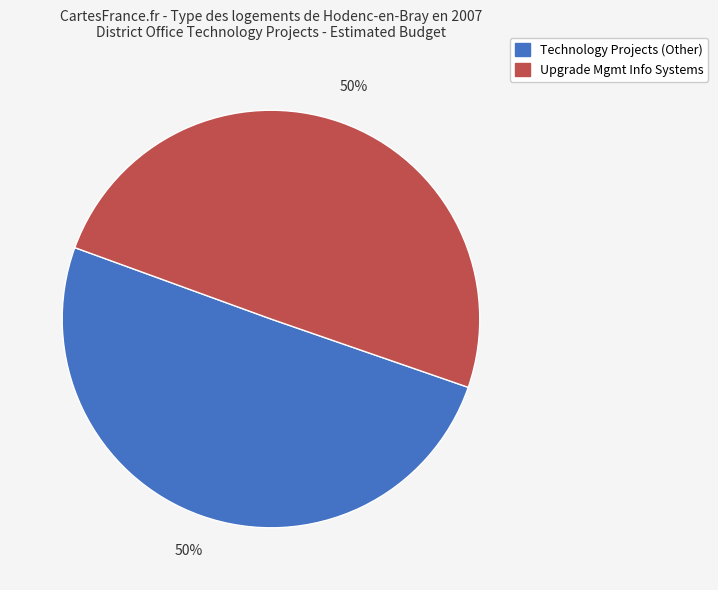

How many segments does this pie chart have?

2